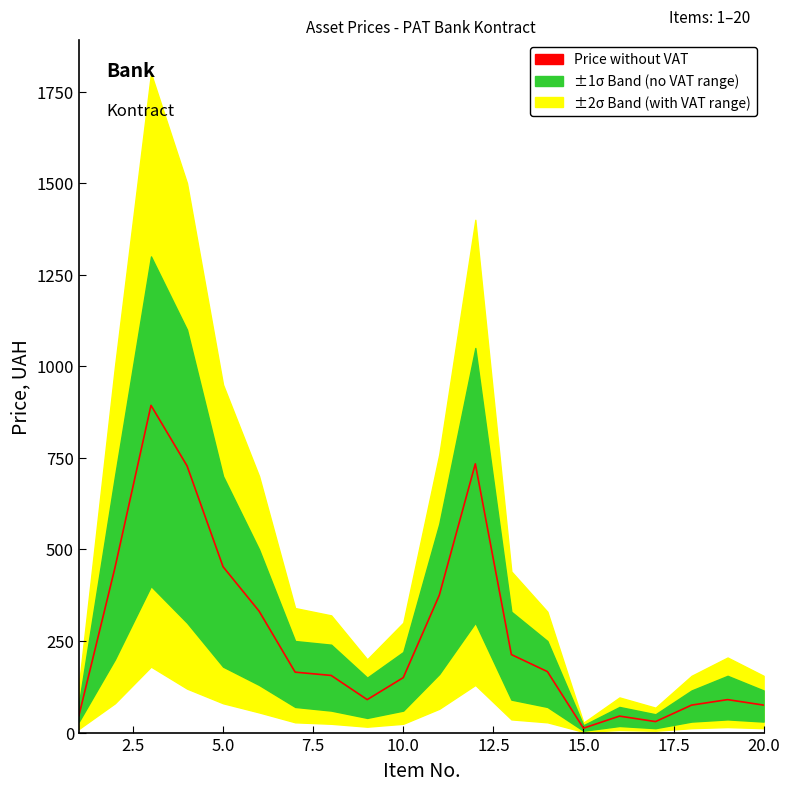

How many data points are less than 165?

10